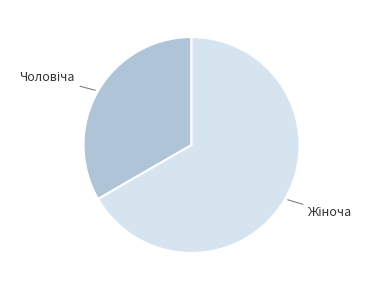

Is there any slice that represents more than half of the pie?

Yes